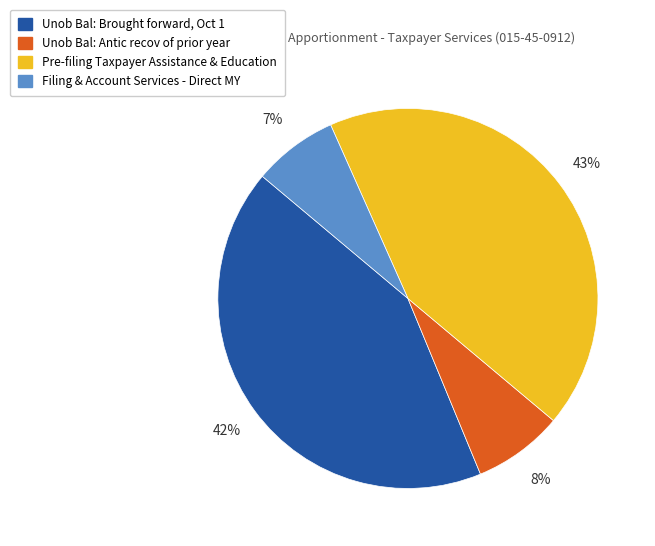

Does Filing & Account Services - Direct MY represent more than half of the total?

No